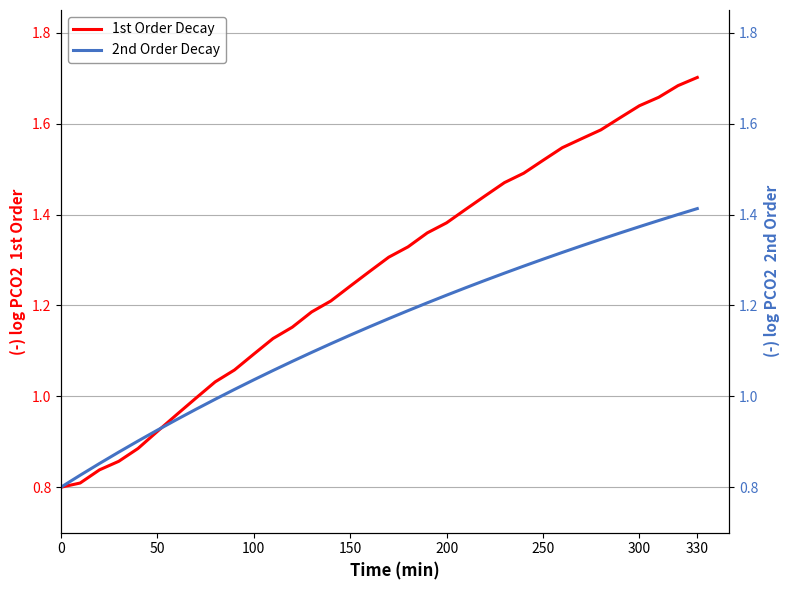

Which series has the largest total across all categories?

1st Order Decay